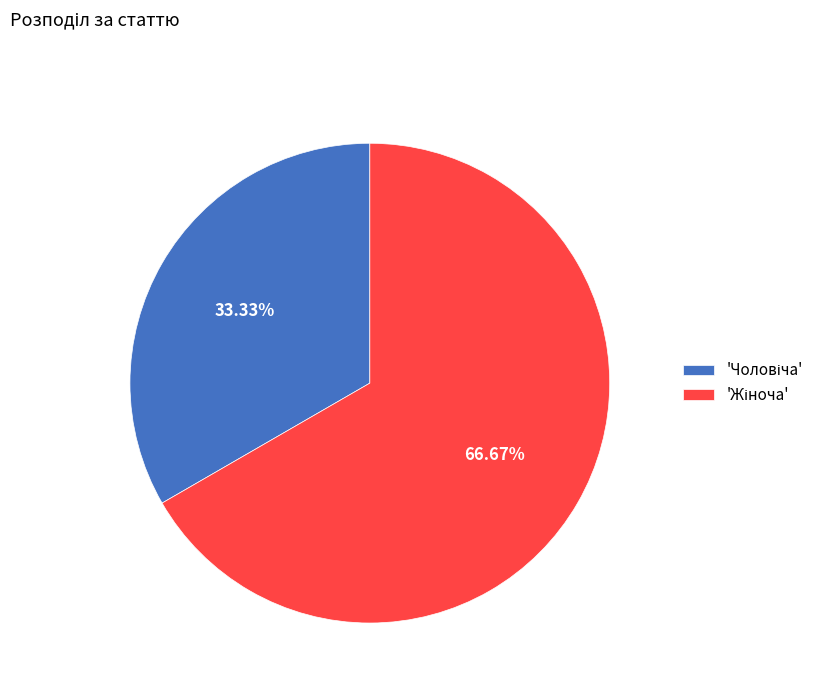

Is there a majority slice in this chart?

Yes